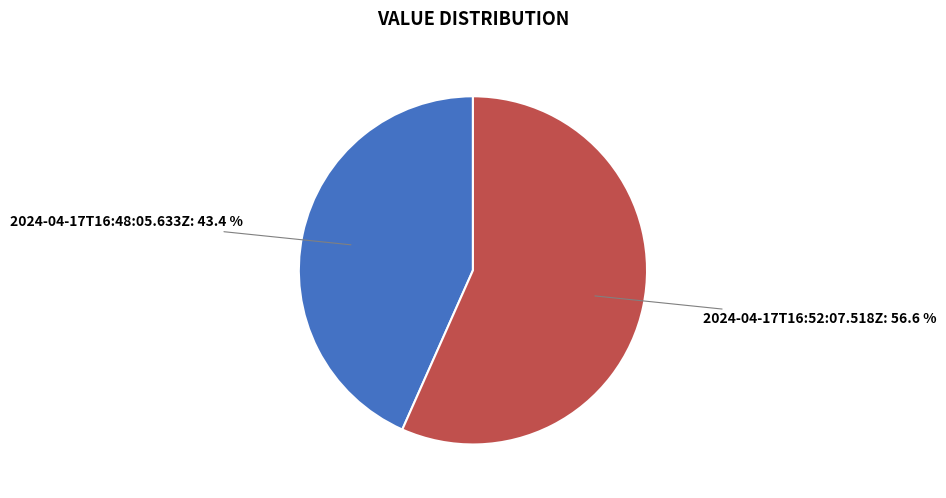

Count the number of slices in the pie.

2